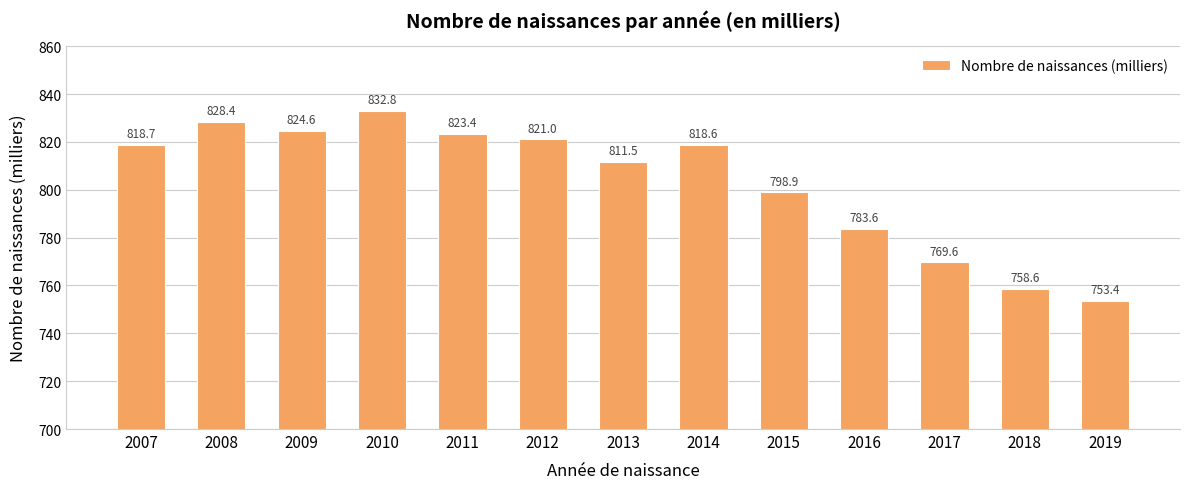

Rank the categories by value from highest to lowest.

2010, 2008, 2009, 2011, 2012, 2007, 2014, 2013, 2015, 2016, 2017, 2018, 2019